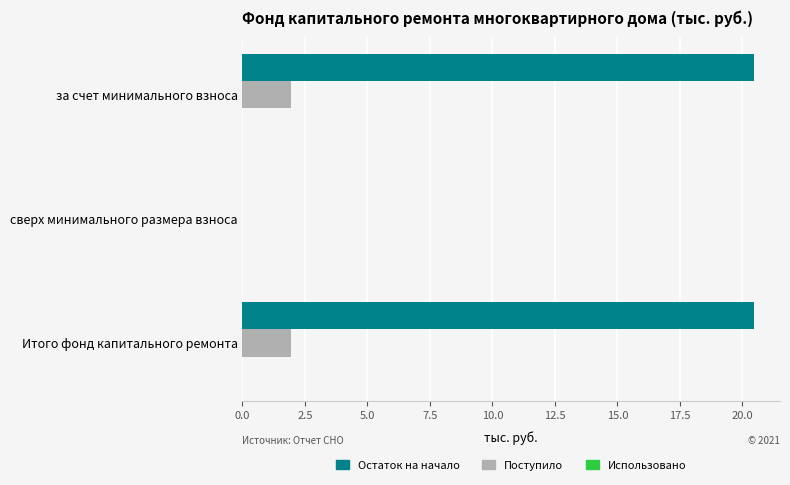

At which label is Остаток на начало closest to 10?

сверх минимального размера взноса